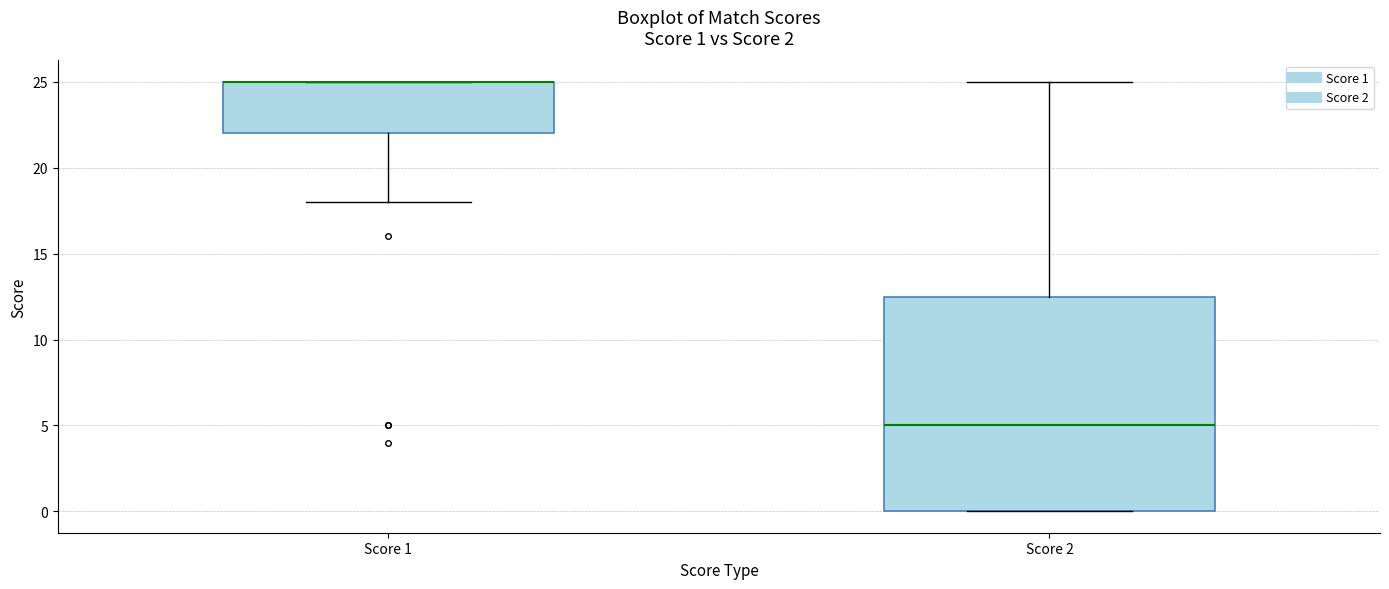

Comparing the boxes themselves (not the whiskers), which one is the tallest?

Score 2